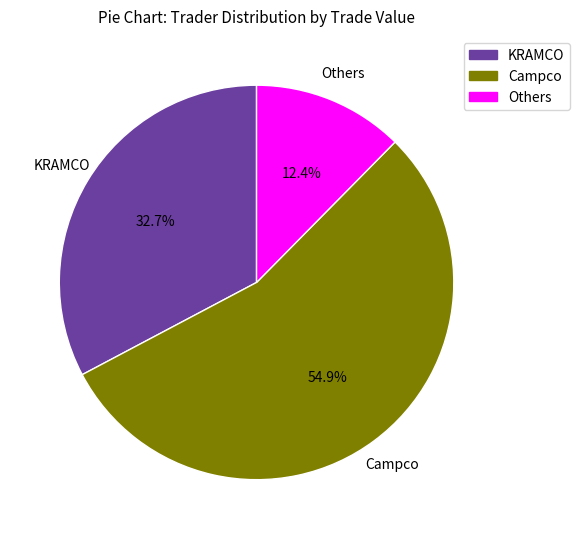

Is the sum of KRAMCO and Others greater than half?

No